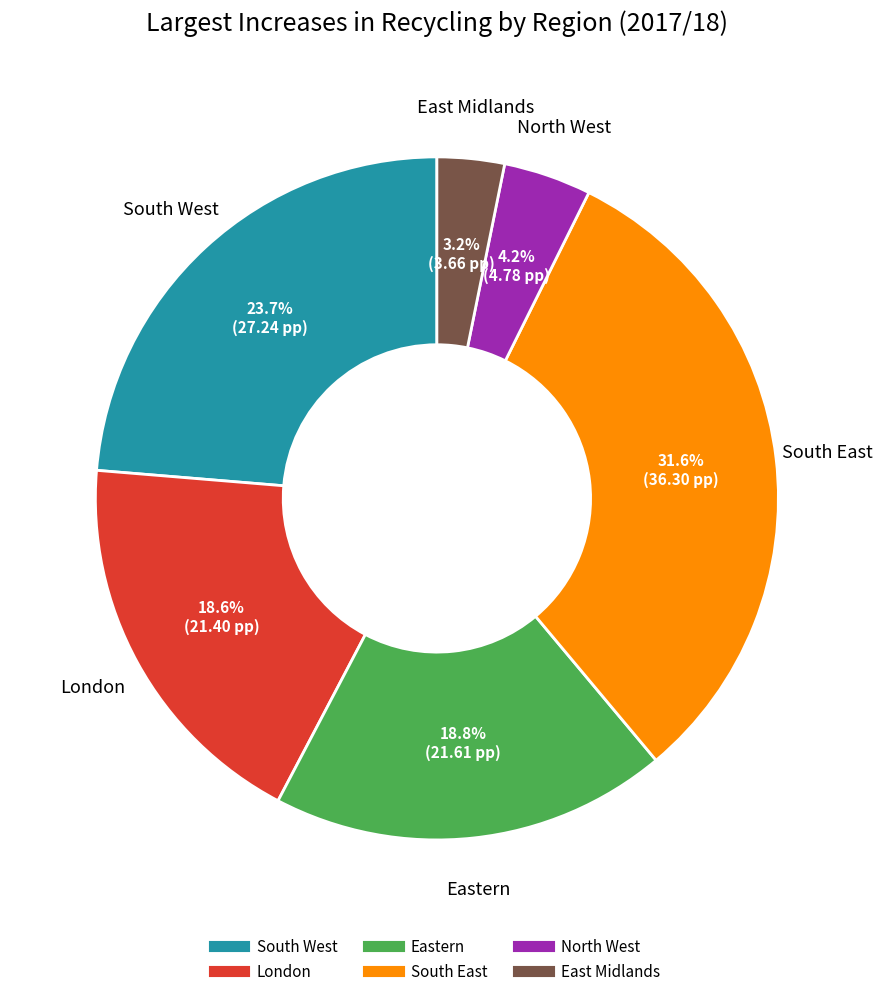

Is there any slice that represents more than half of the pie?

No